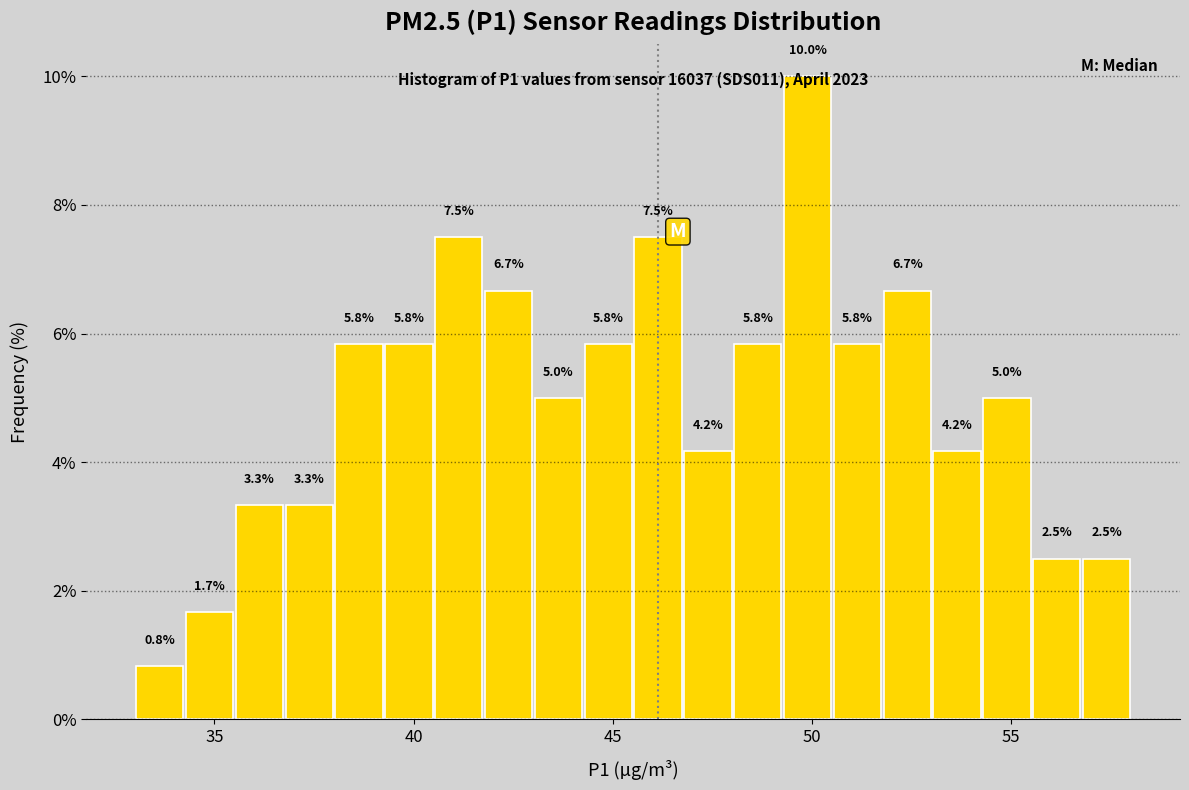

Read against the x-axis, roughly where is the centre of the tallest bar?

50.0